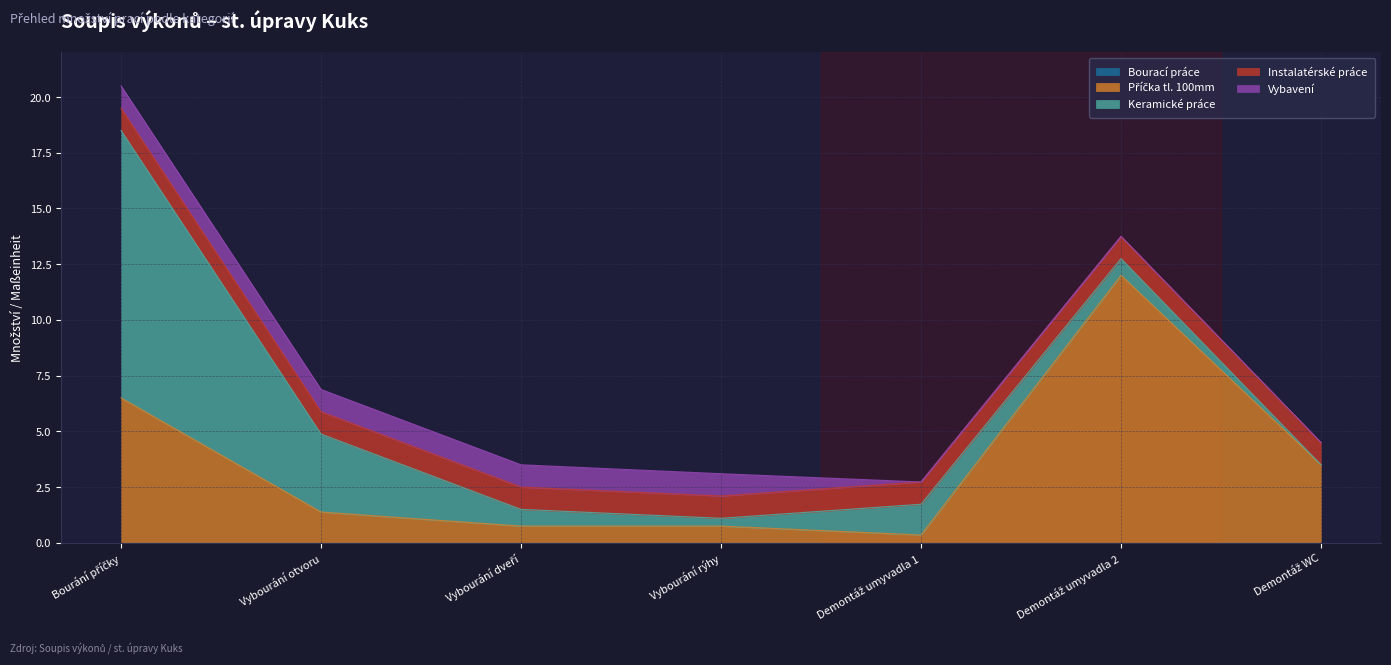

The value of Instalatérské práce at Demontáž WC is 1.6. True or false?

False